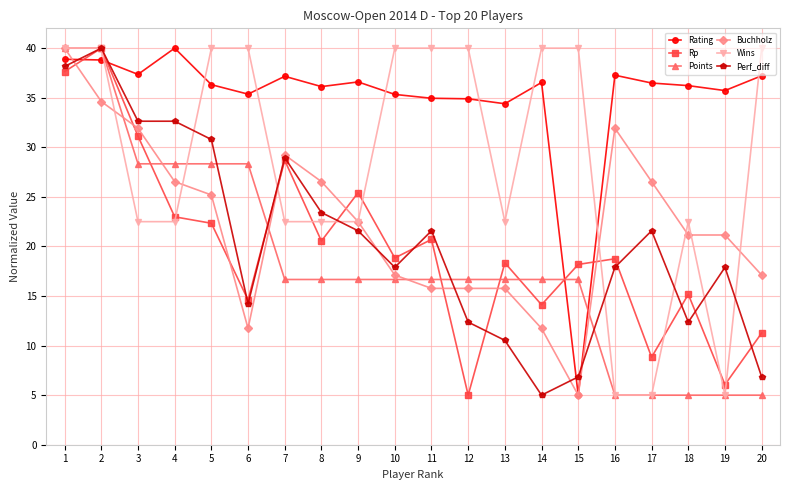

What are all the series names shown in the legend?

Rating, Rp, Points, Buchholz, Wins, Perf_diff